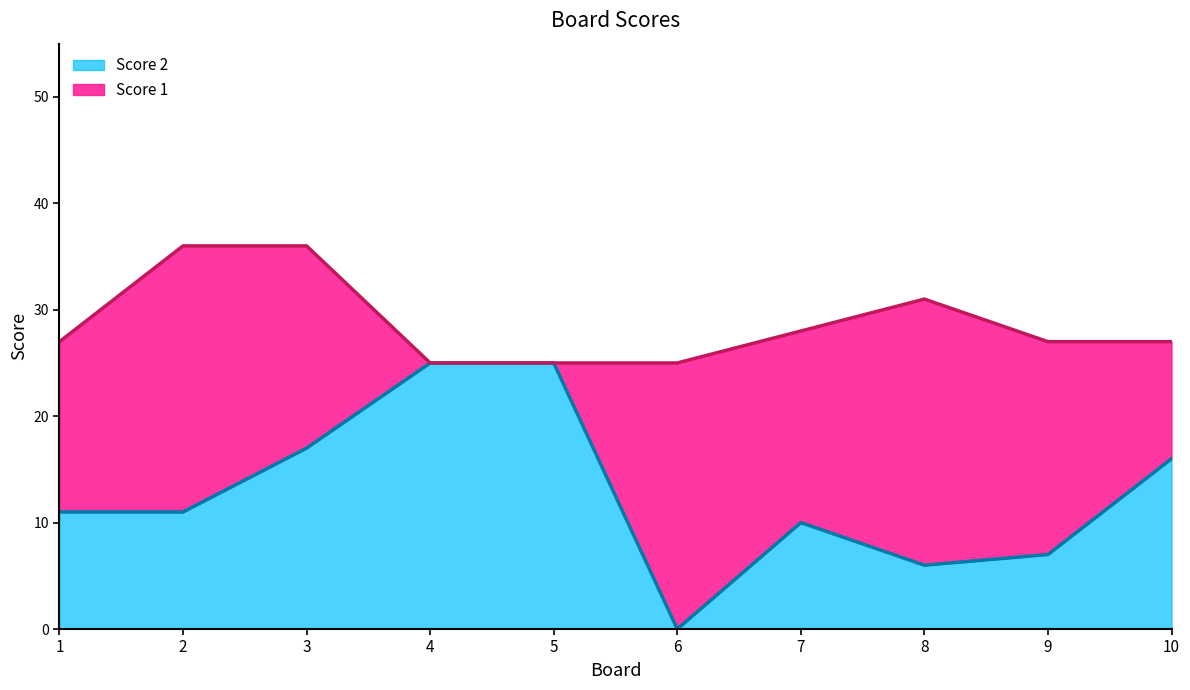

Rank the categories by value from lowest to highest.

6, 8, 9, 7, 1, 2, 10, 3, 4, 5